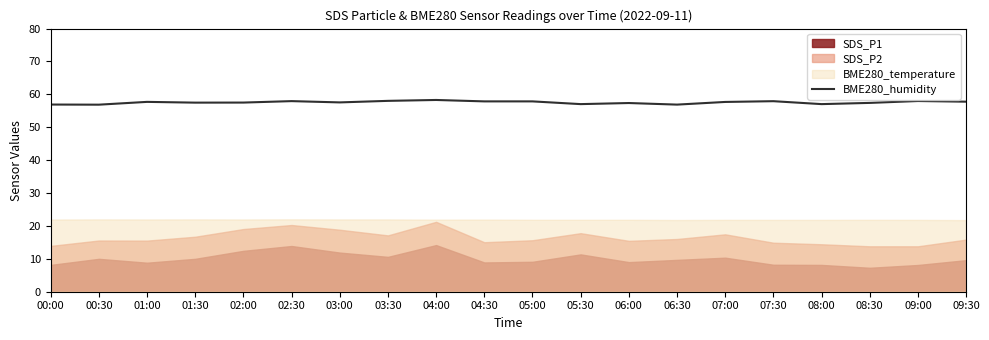

How many data points are less than 57?

3